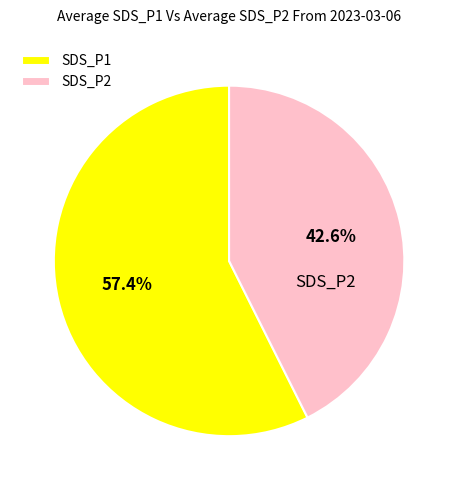

What percentage is NOT represented by SDS_P2?

57.4%